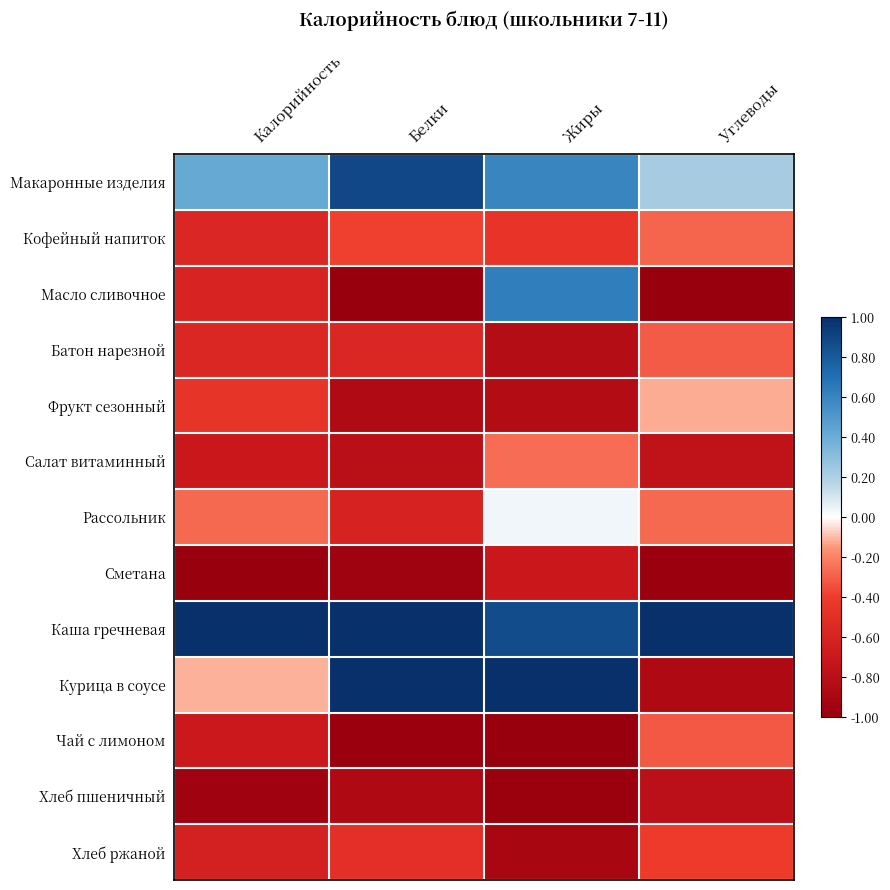

Which series has the largest range (max minus min)?

Курица в соусе